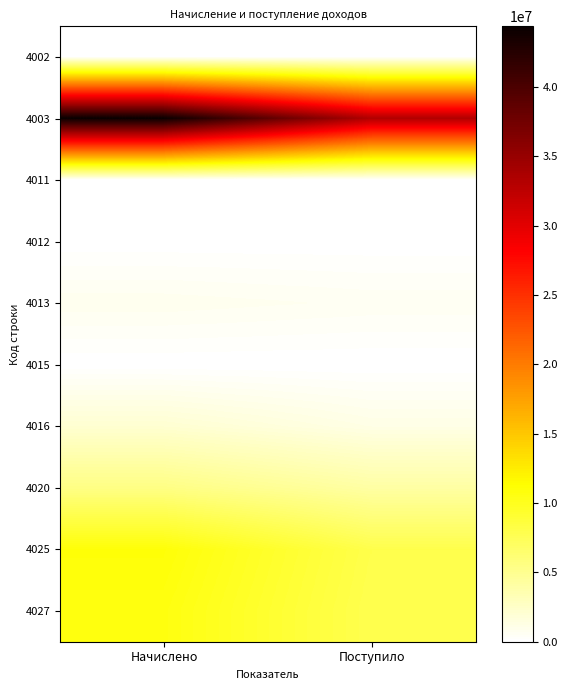

What is the difference between the highest and lowest values at Поступило?

33254290